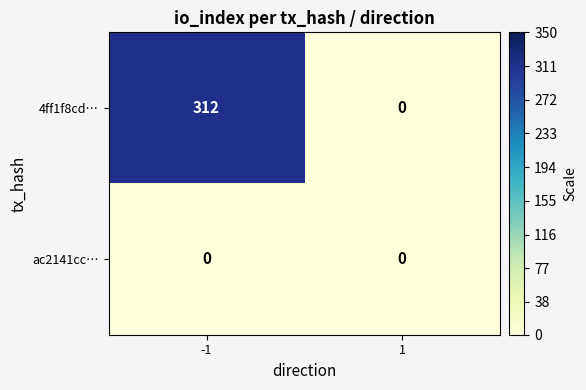

What is the maximum value for 4ff1f8cd…?

312